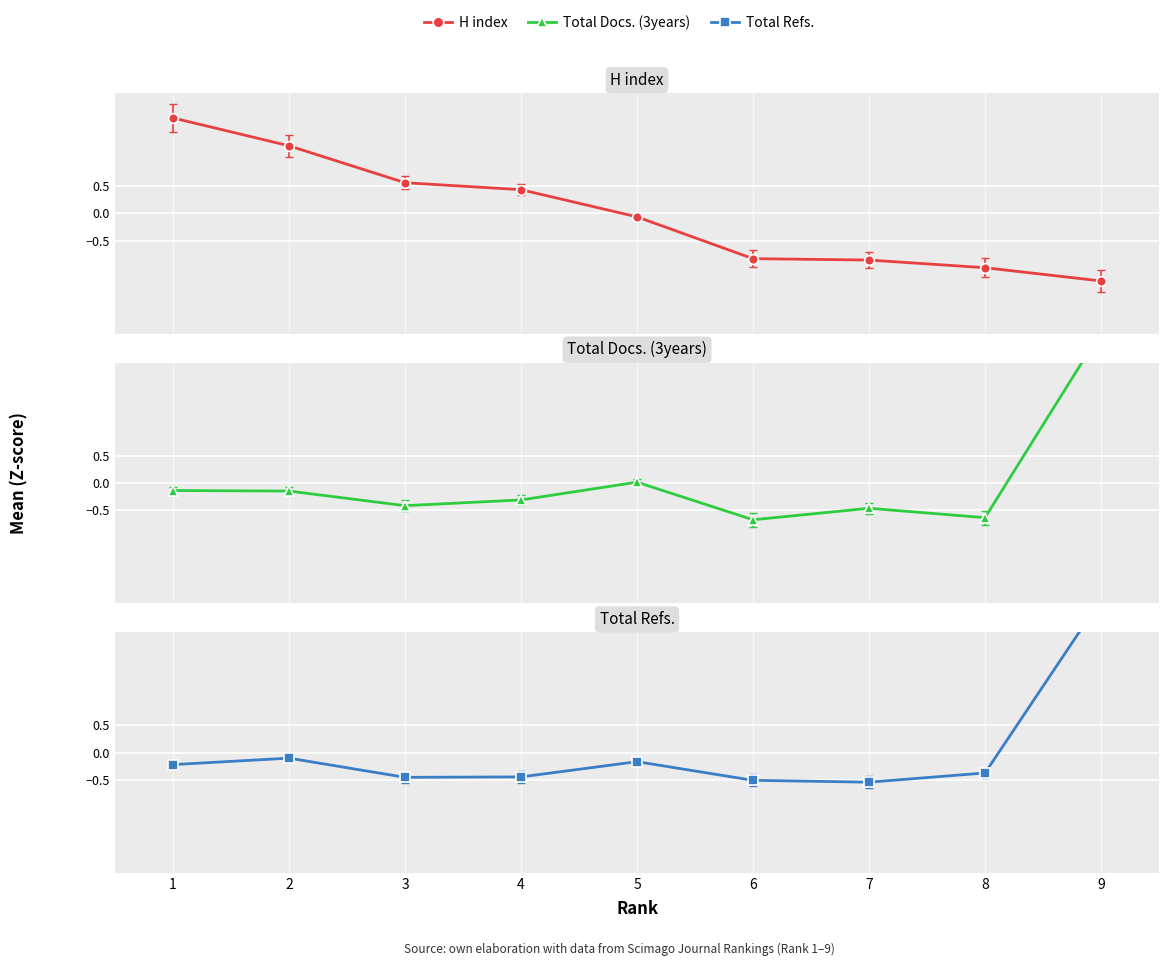

Rank the series by their maximum value, from highest to lowest.

Total Refs., Total Docs. (3years), H index